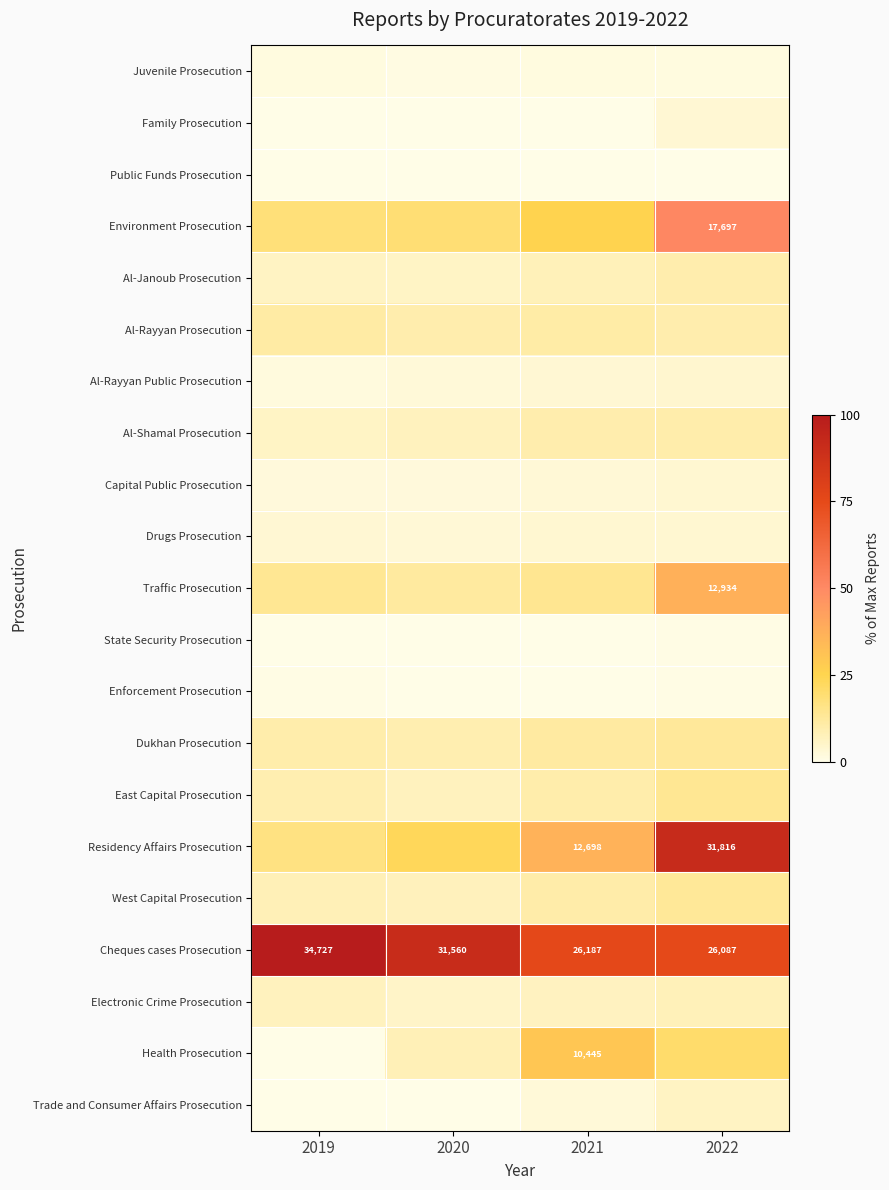

Count the number of data series in this chart.

21